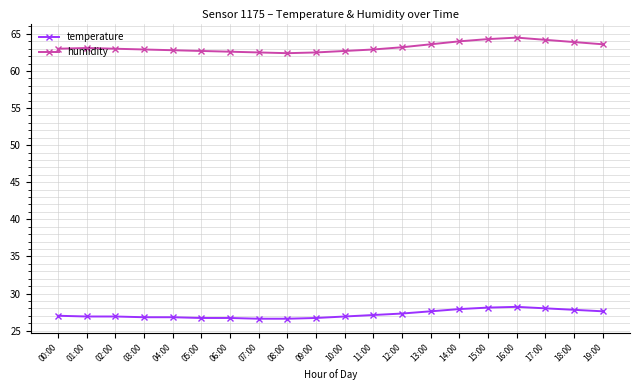

At 09:00, list the series in order from largest to smallest.

humidity, temperature